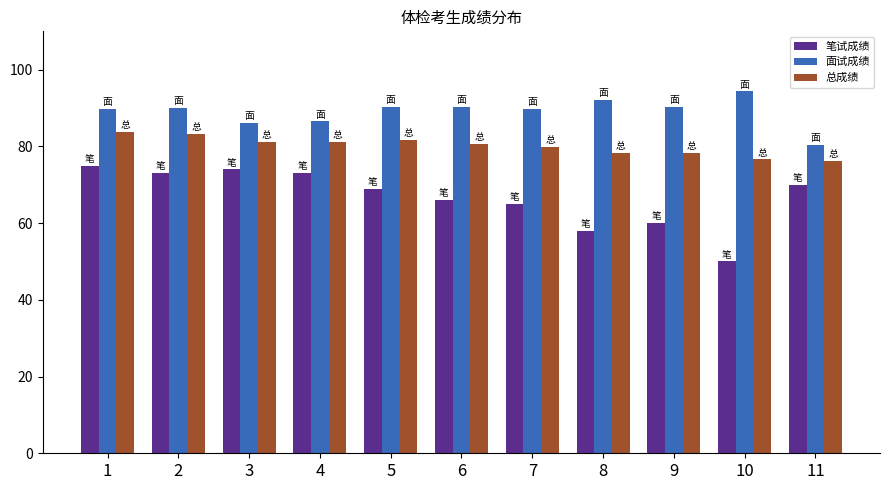

The 总成绩 series shows 79.8 at 7. True or false?

True